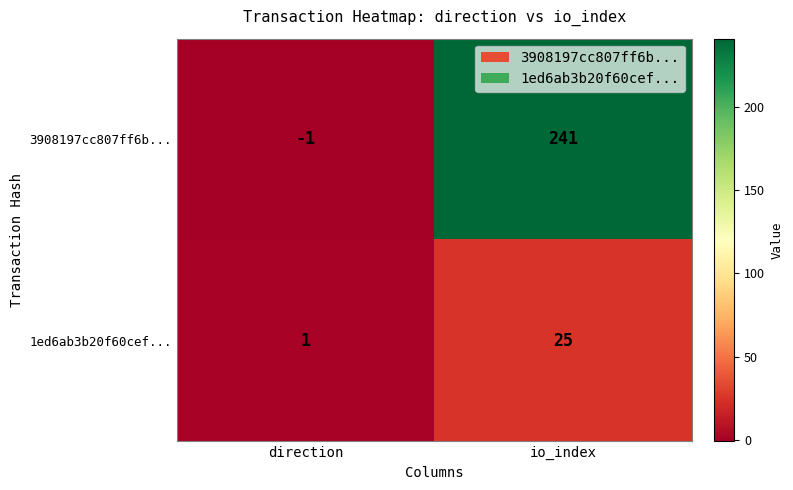

Between direction and io_index, which series saw the biggest shift?

3908197cc807ff6b...